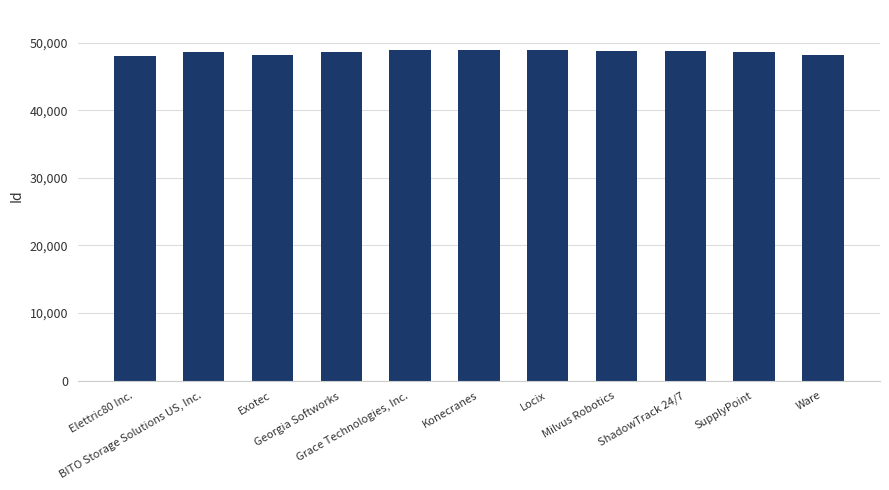

What is the average value?

48569